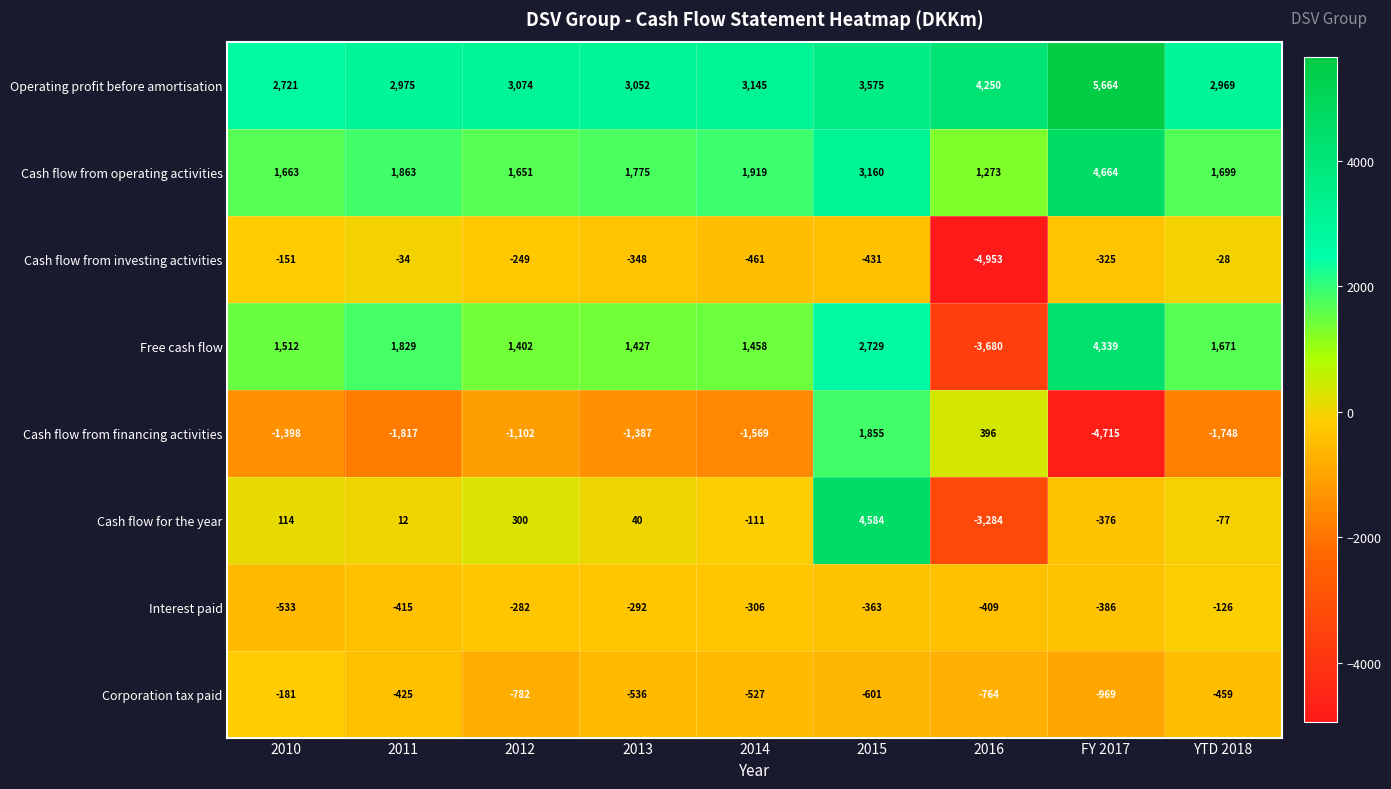

At how many categories does at least one series exceed 1390?

9